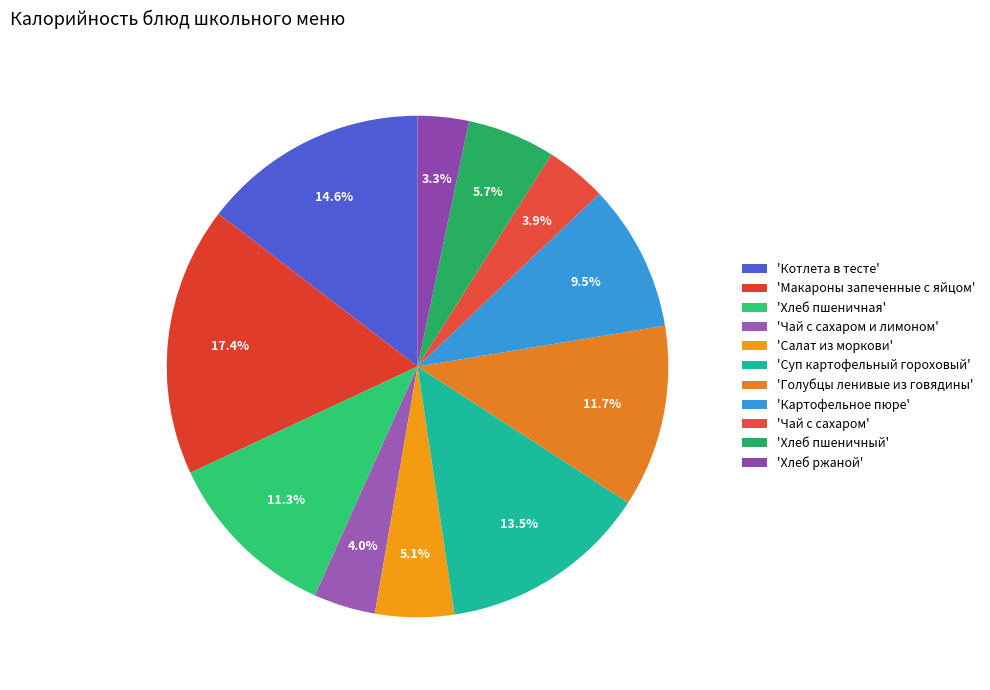

Count the number of slices in the pie.

11